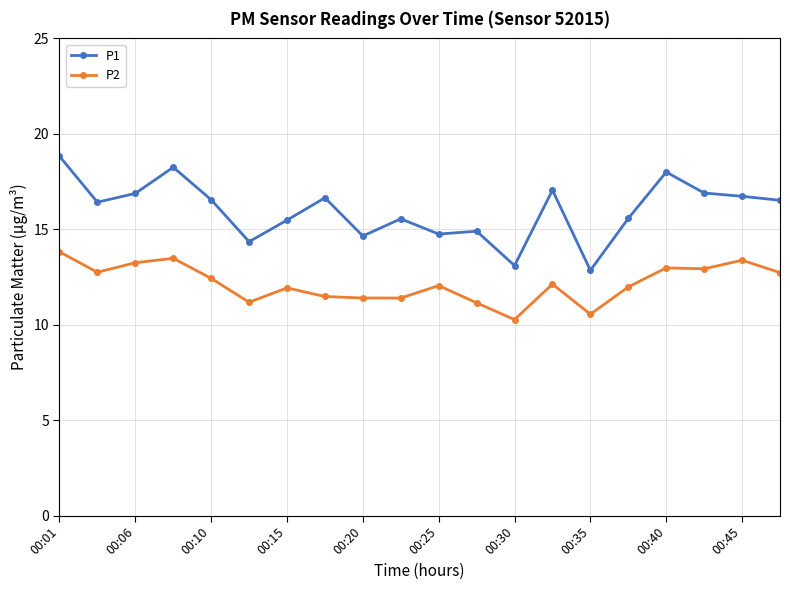

What is the difference between the second highest and second lowest values in the P2 series?

2.9